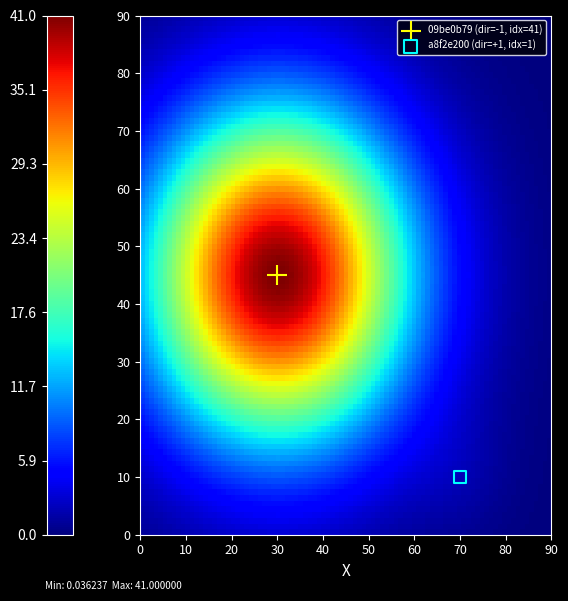

What are all the series names shown in the legend?

09be0b79 (dir=-1, idx=41), a8f2e200 (dir=+1, idx=1)